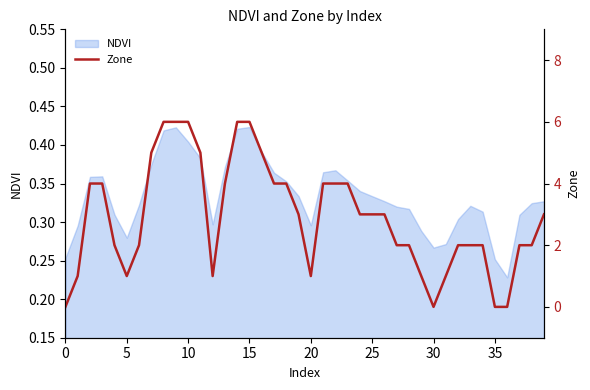

The value of NDVI at 0 is 0.4. True or false?

False